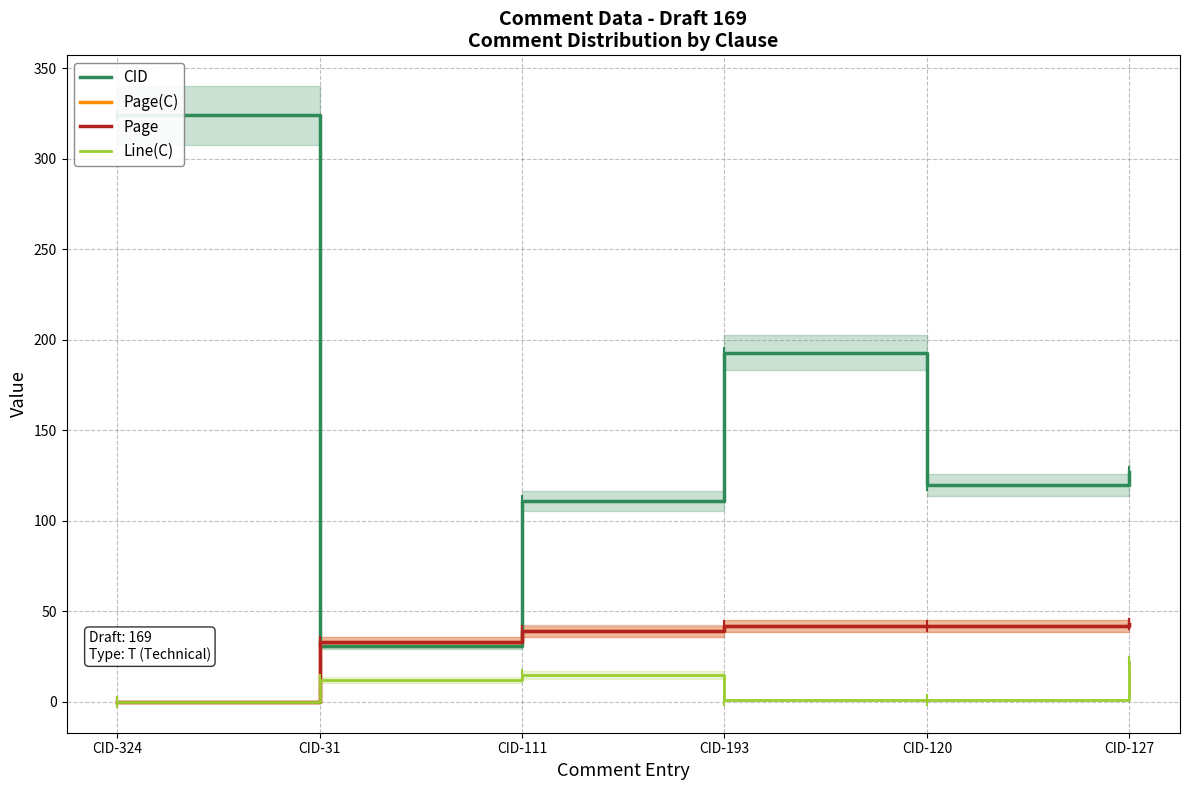

How many lines are shown in the chart?

4